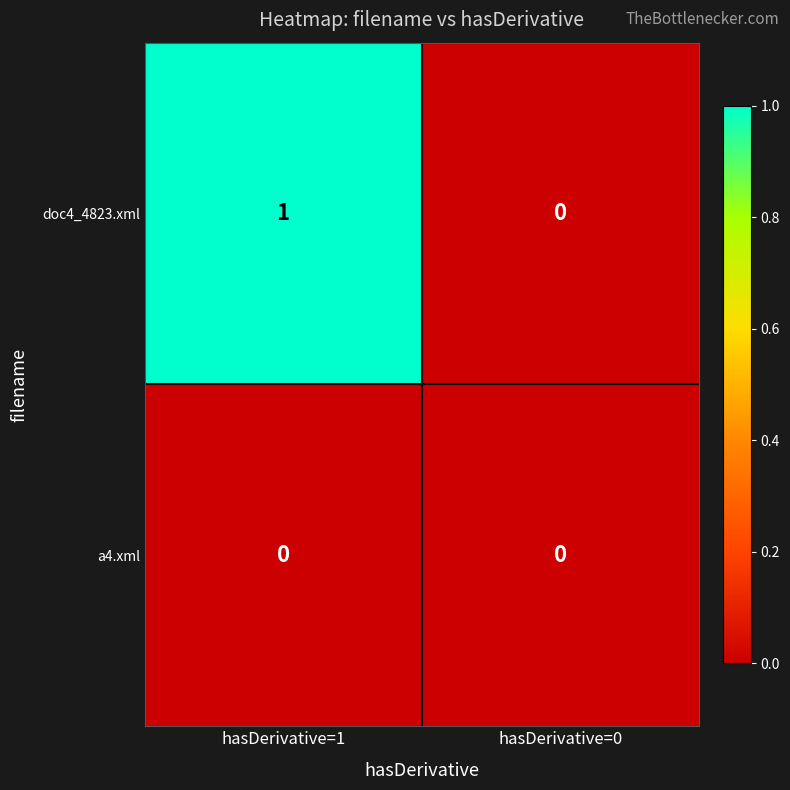

Is it true that doc4_4823.xml equals -1 at hasDerivative=0?

False